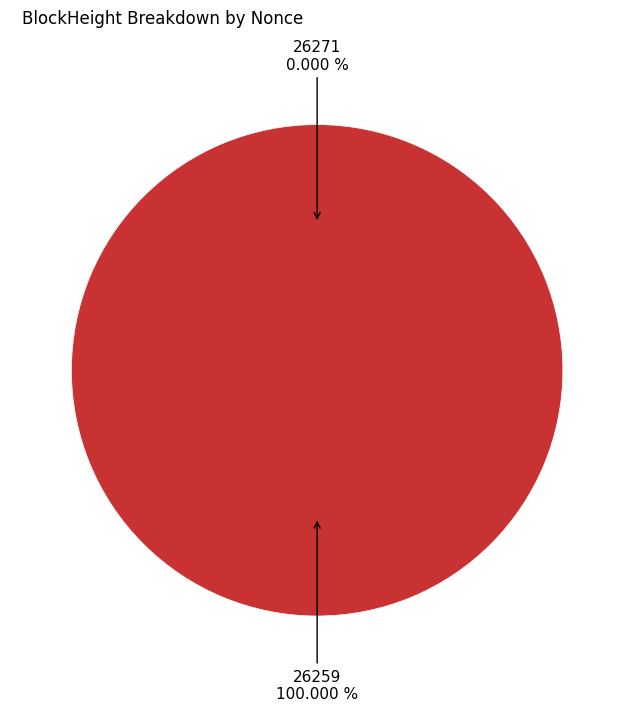

Is it true that 26259 is 99% of the pie?

False